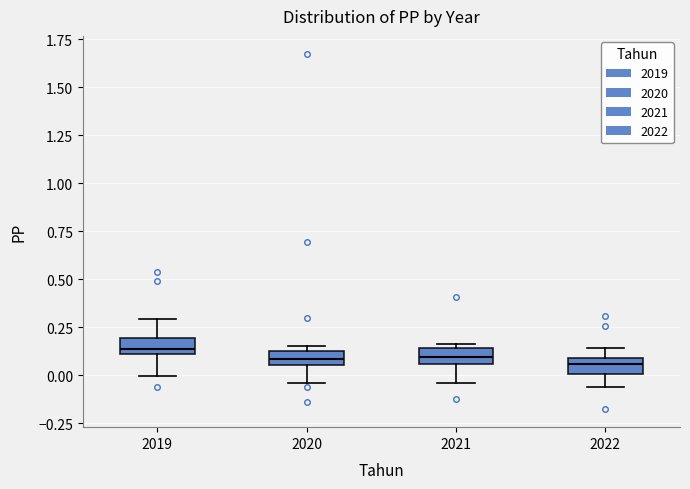

Where does the lower whisker of the box at x = 2020 end on the y-axis? The values are not printed on the chart, so give them approximately, as read against the axis.

-0.05